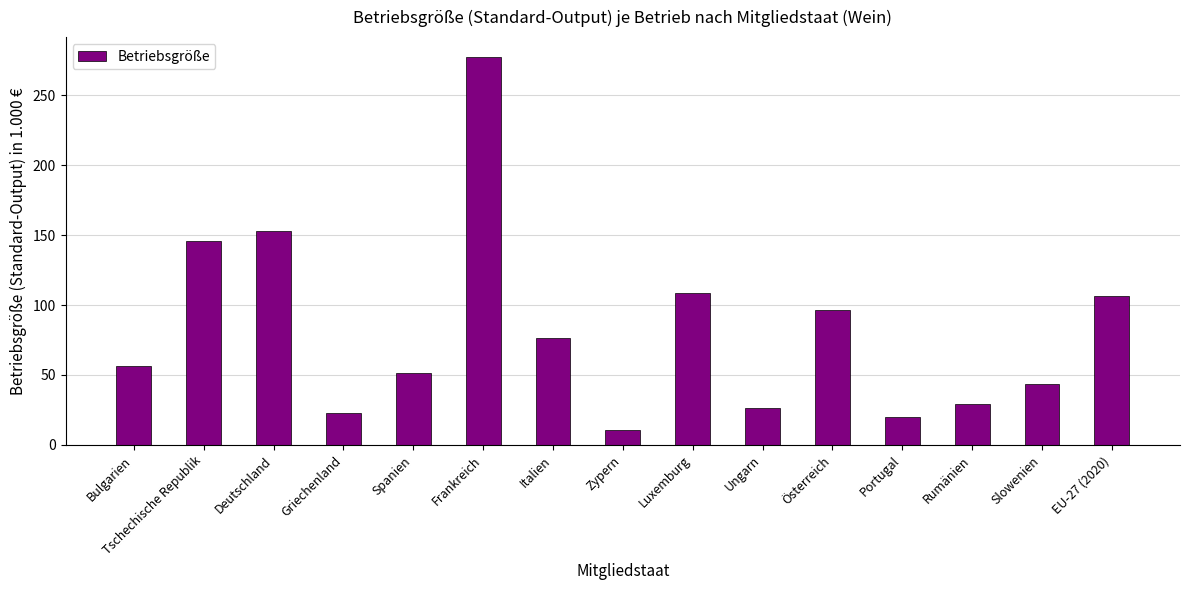

The chart shows a value of 72.9 at Frankreich. True or false?

False